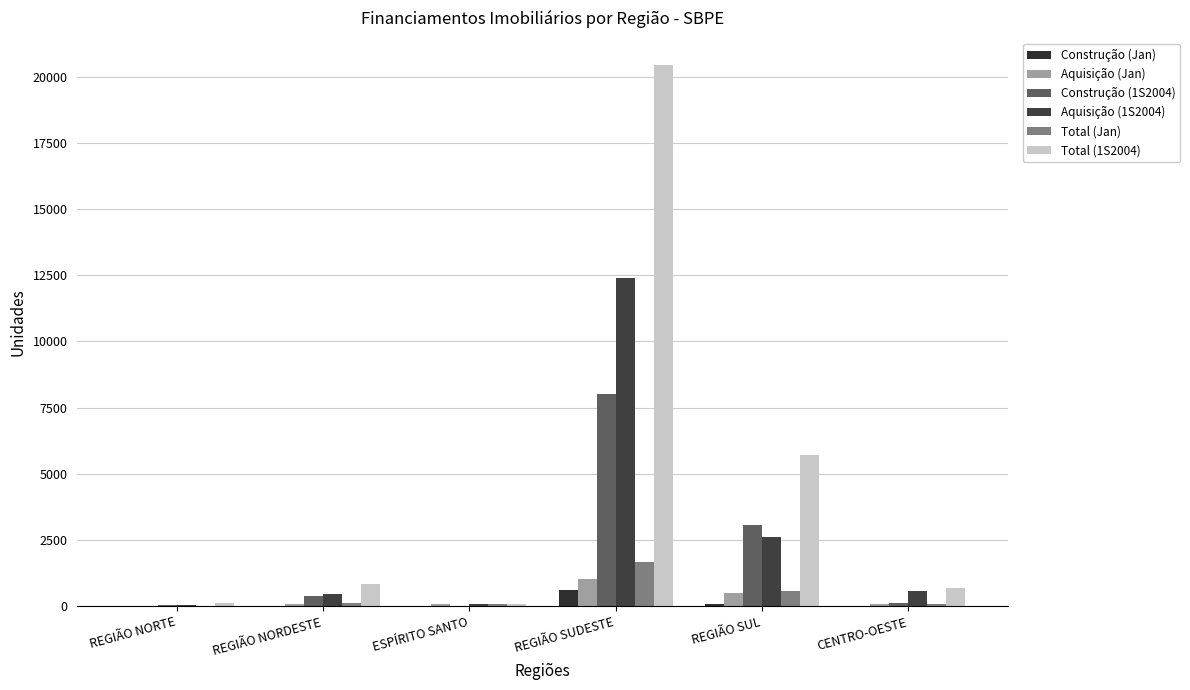

Rank the series at REGIÃO SUDESTE from lowest to highest value.

Construção (Jan), Aquisição (Jan), Total (Jan), Construção (1S2004), Aquisição (1S2004), Total (1S2004)